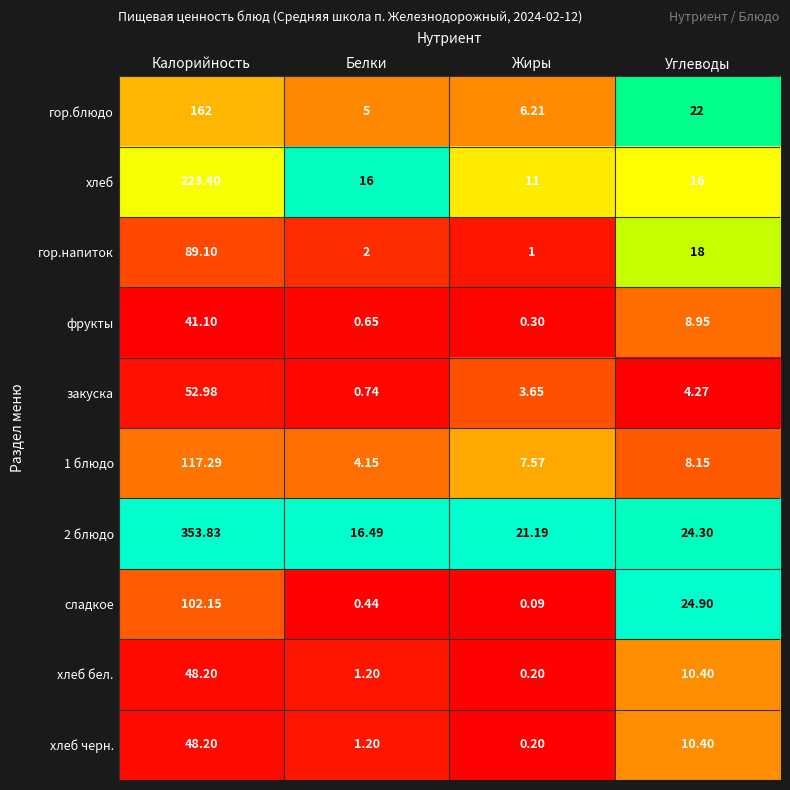

Which series has the widest spread of values?

2 блюдо